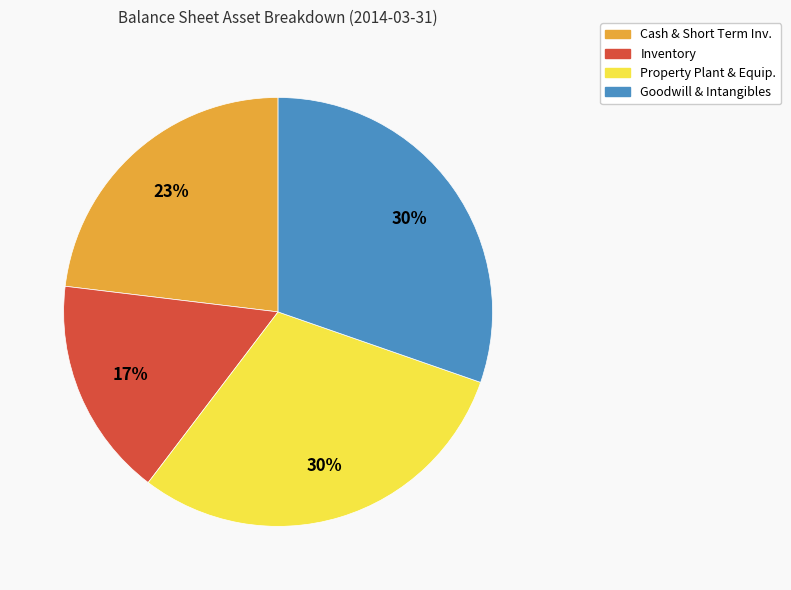

Which category has the smallest portion of the pie?

Inventory